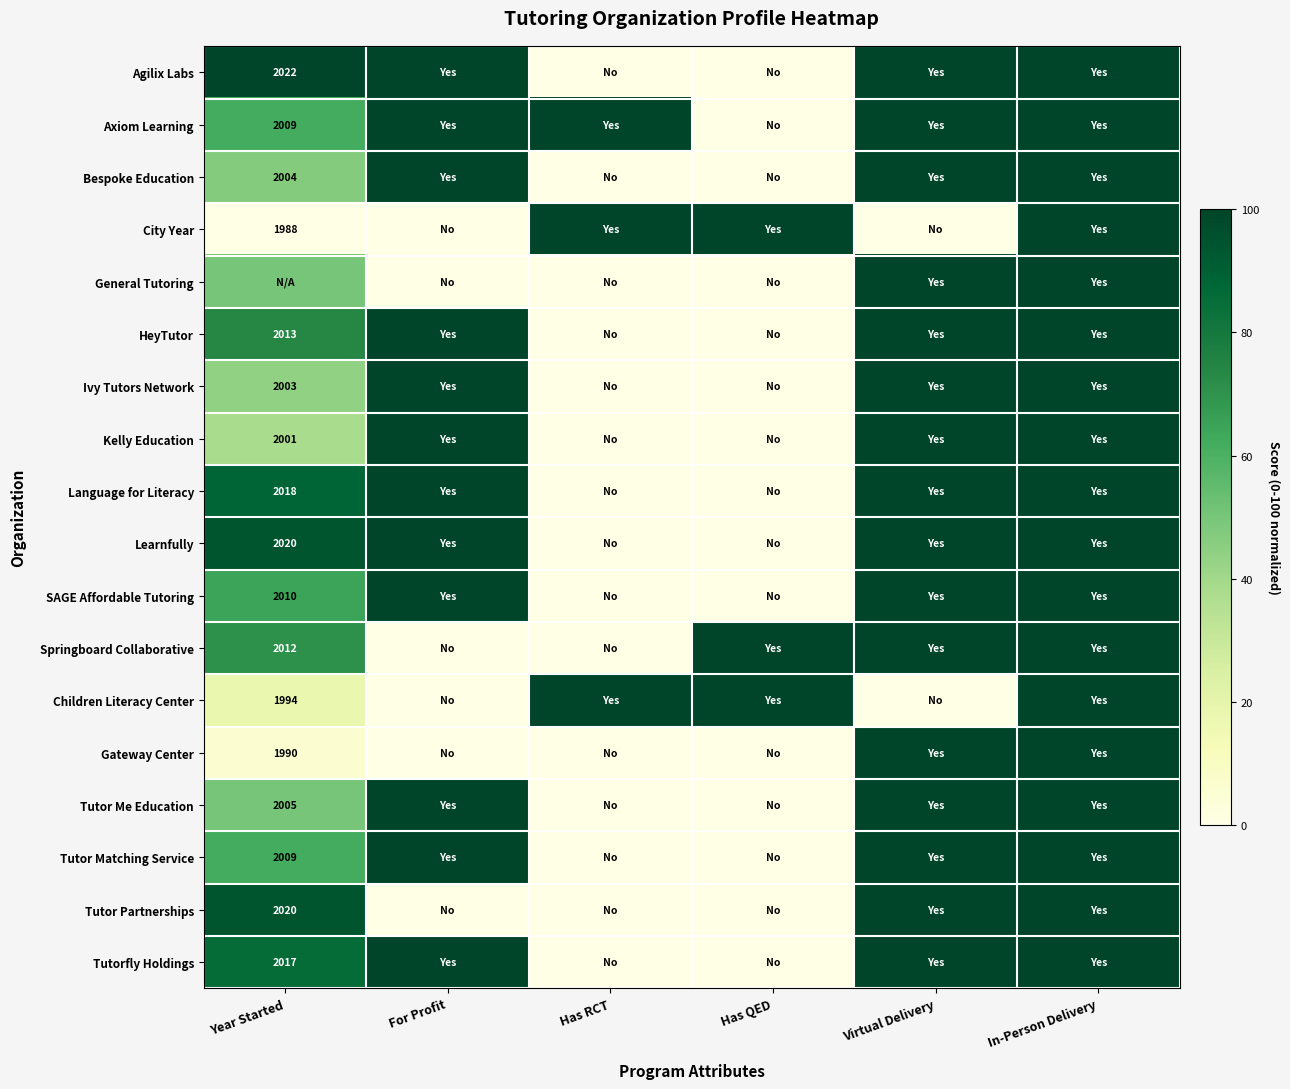

Which label corresponds to the smallest value in the chart?

Has RCT